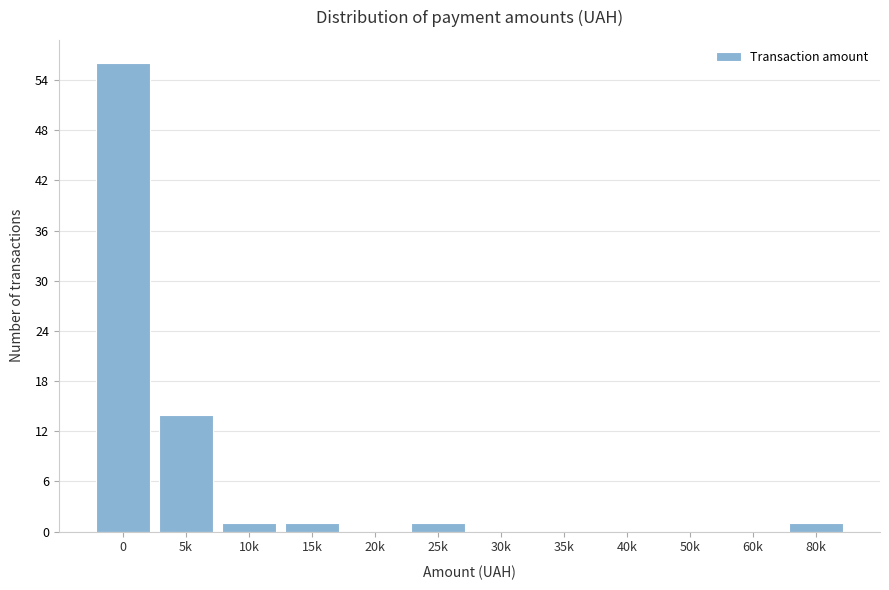

Reading right to left, transcribe all the data shown in this chart.

80k=1	60k=0	50k=0	40k=0	35k=0	30k=0	25k=1	20k=0	15k=1	10k=1	5k=14	0=56